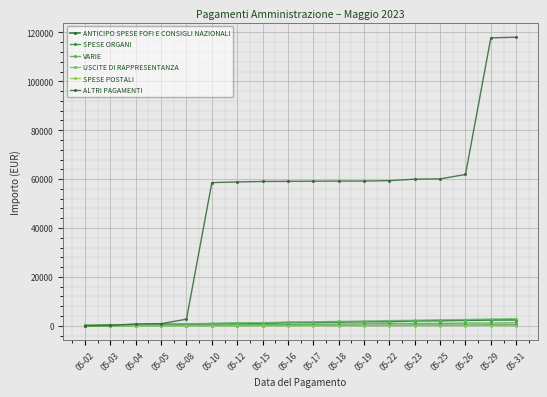

Is it true that SPESE ORGANI equals 8.5 at 05-03?

False